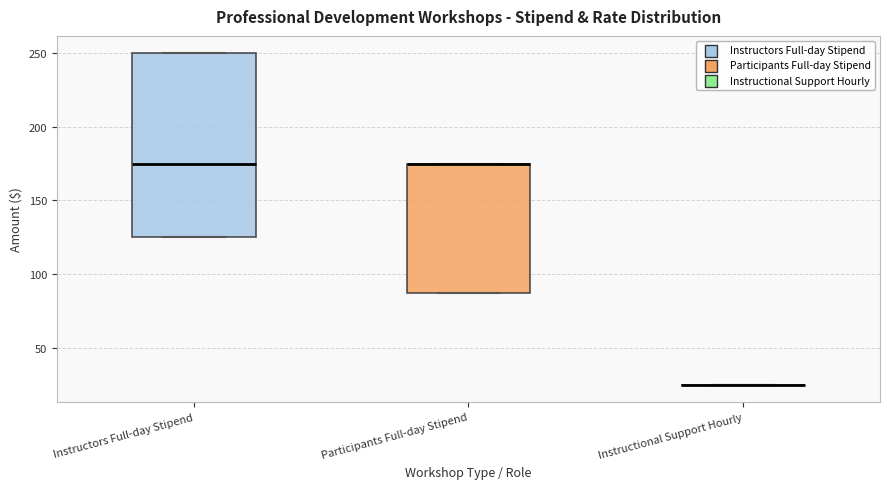

Comparing the boxes themselves (not the whiskers), which one is the tallest?

Instructors Full-day Stipend